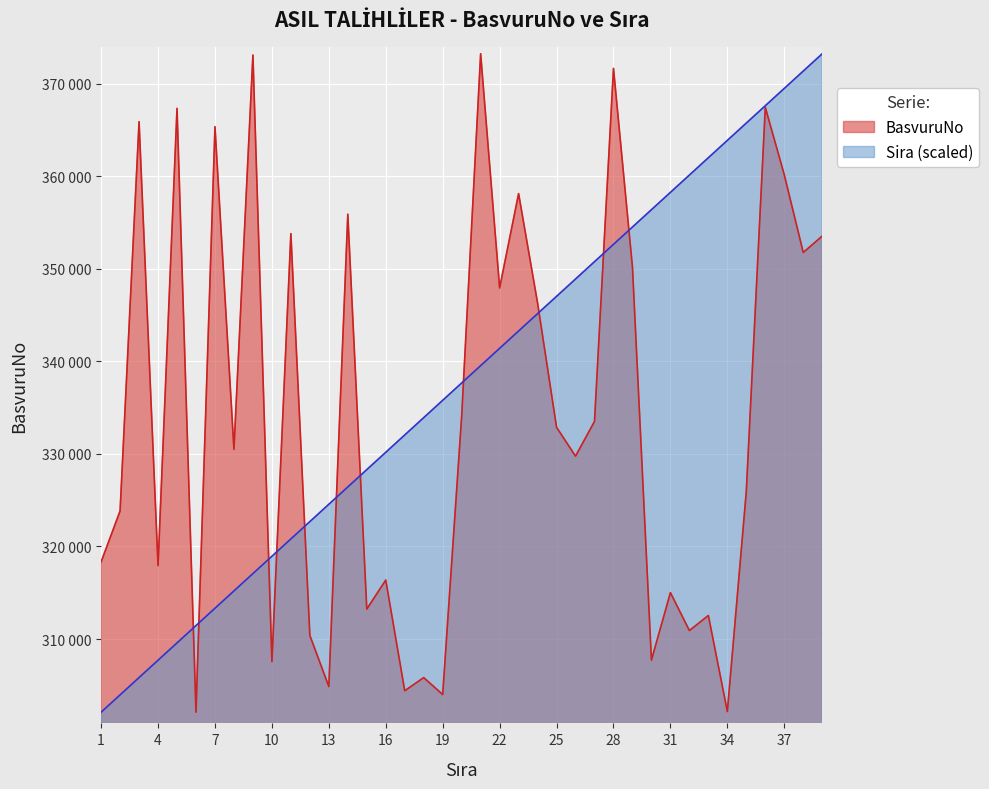

After their last crossing, which series has the higher values: Sira or BasvuruNo?

Sira